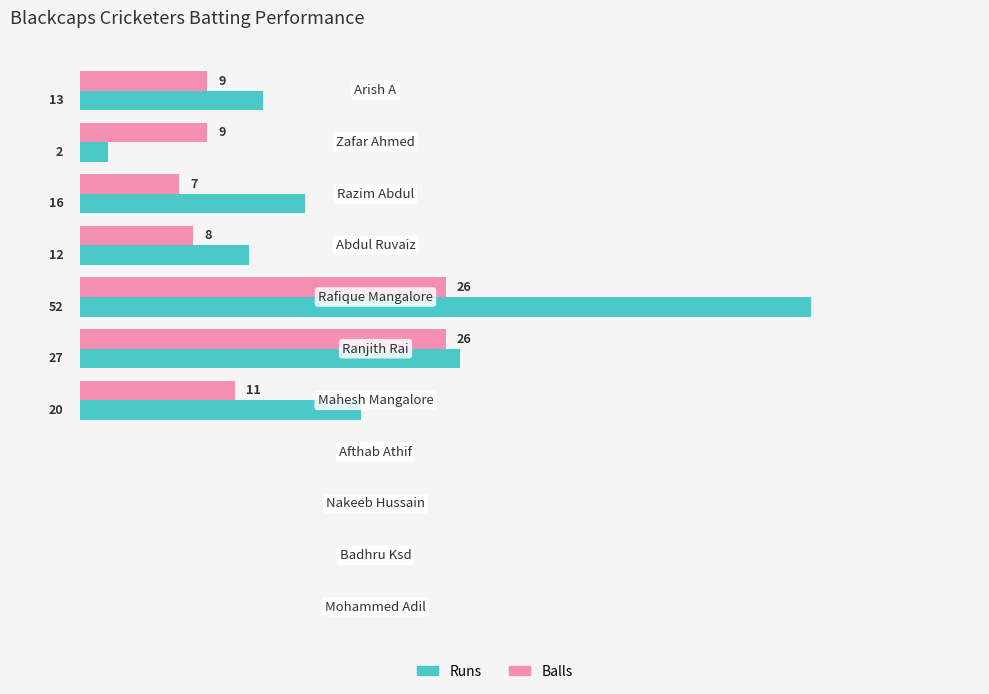

Which series has the largest total across all categories?

Runs